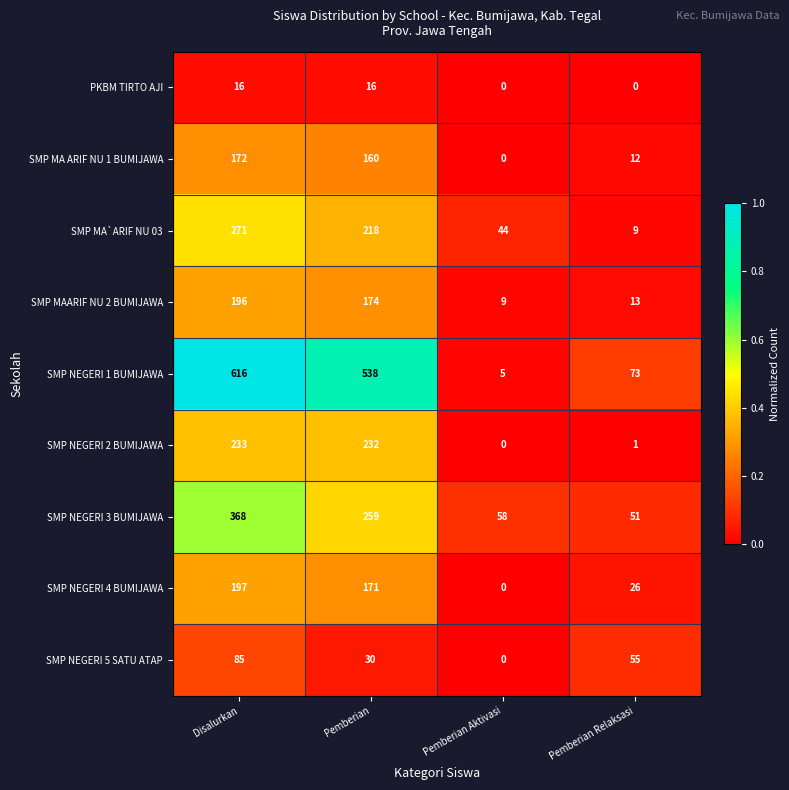

The value of SMP MA ARIF NU 1 BUMIJAWA at Pemberian Relaksasi is 6. True or false?

False